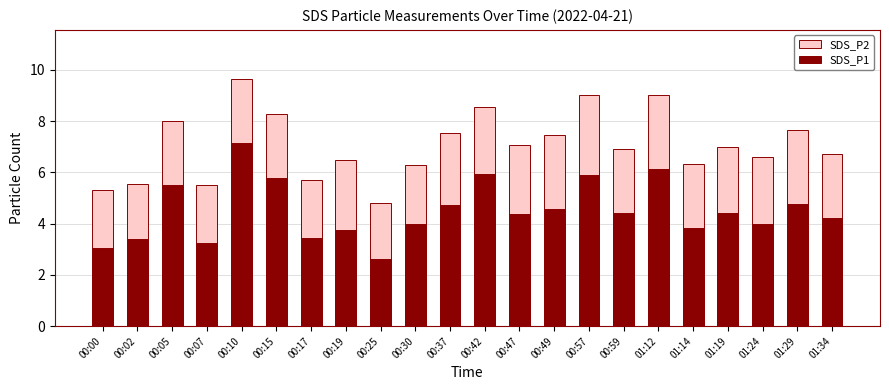

List the series in order of their peak value, lowest first.

SDS_P1, SDS_P2